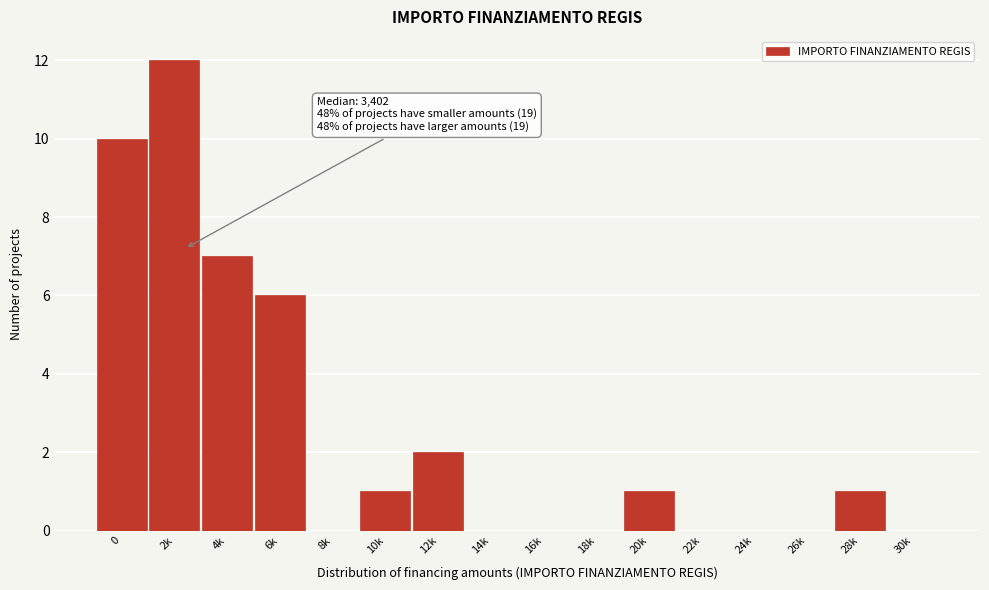

Reading right to left, list all the values displayed in this chart.

30k=0	28k=1	26k=0	24k=0	22k=0	20k=1	18k=0	16k=0	14k=0	12k=2	10k=1	8k=0	6k=6	4k=7	2k=12	0=10